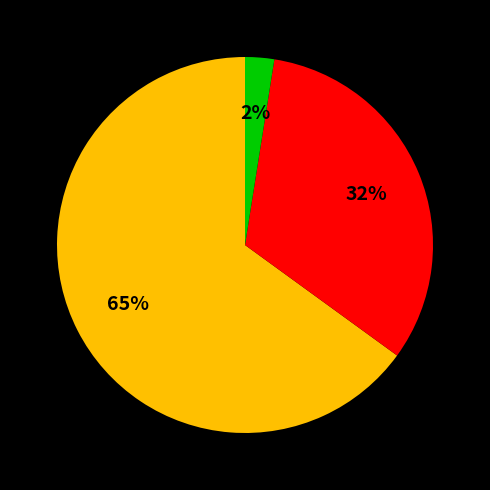

How many segments does this pie chart have?

3